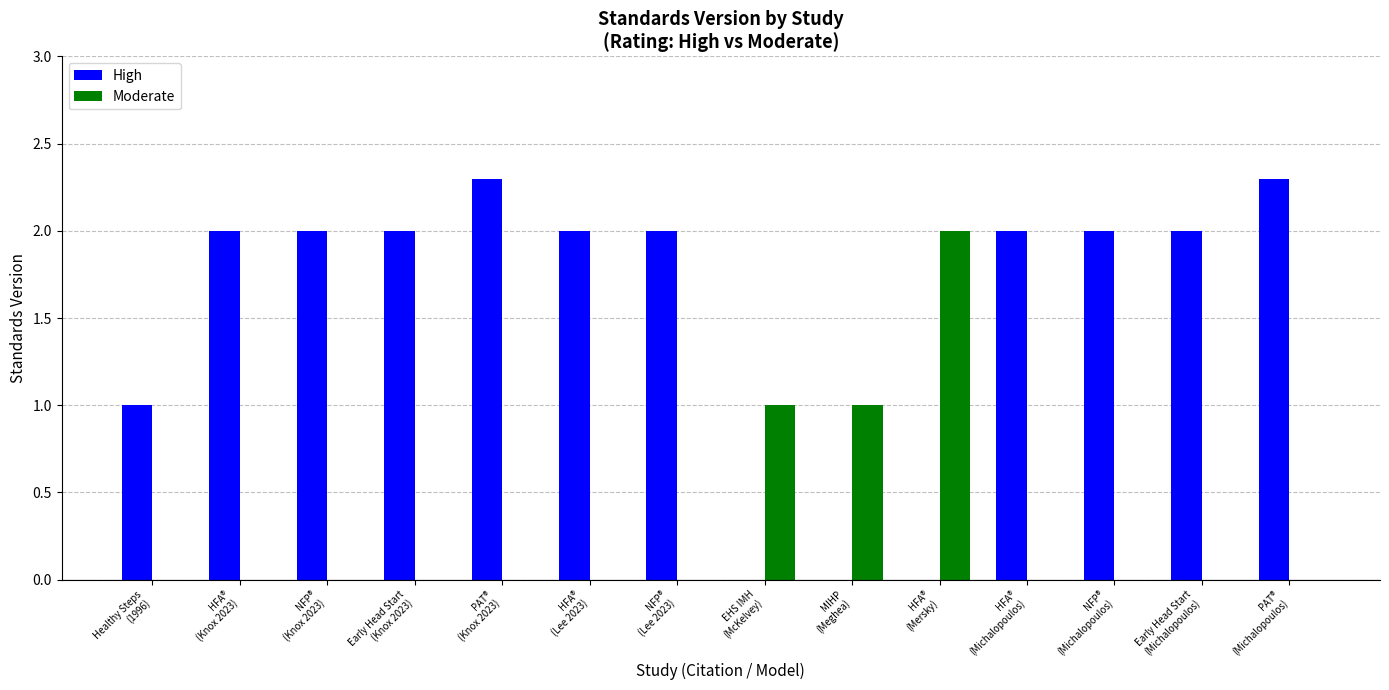

Which series has the largest total across all categories?

High